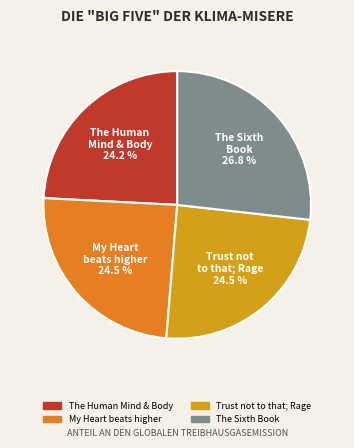

What is the largest slice in the pie chart?

The Sixth Book